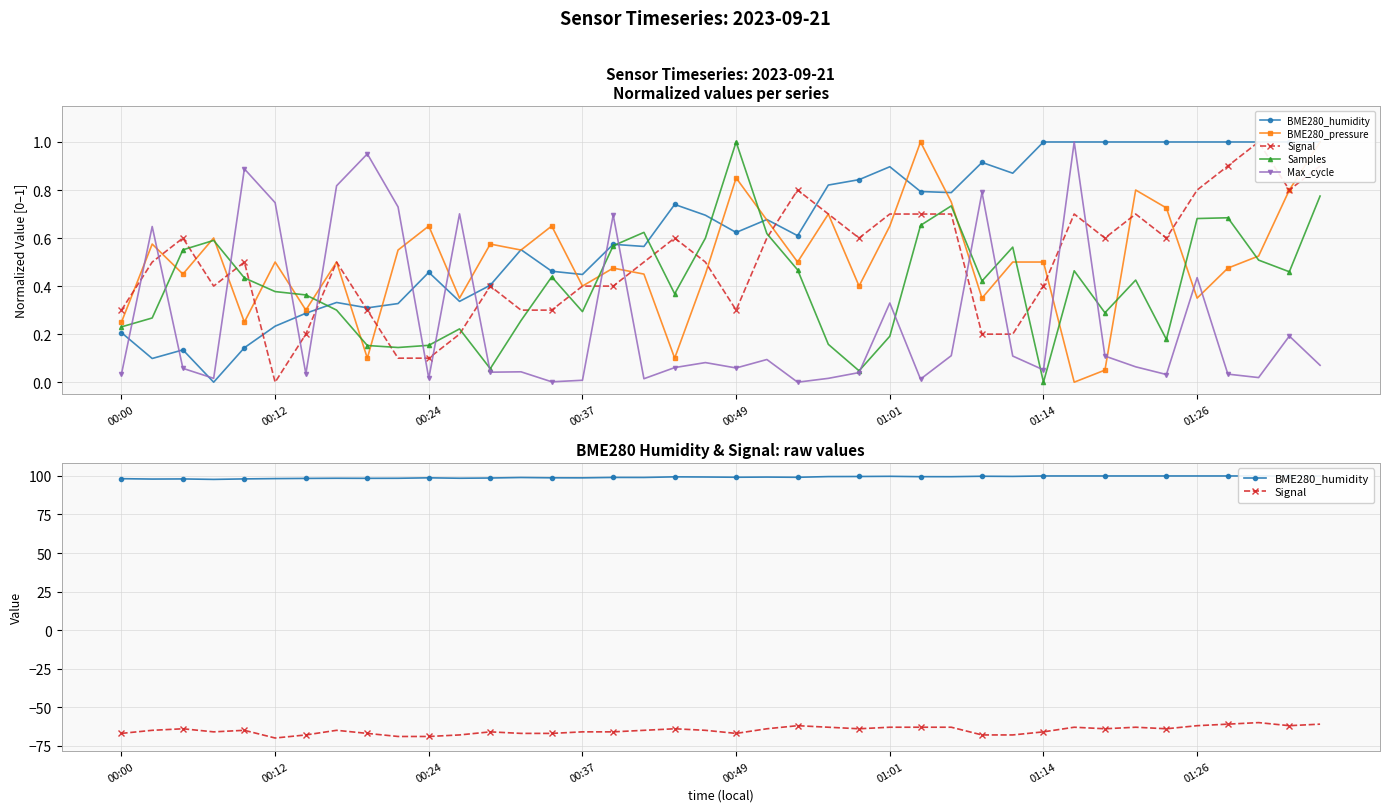

What is the highest value of the Samples series?

1.0